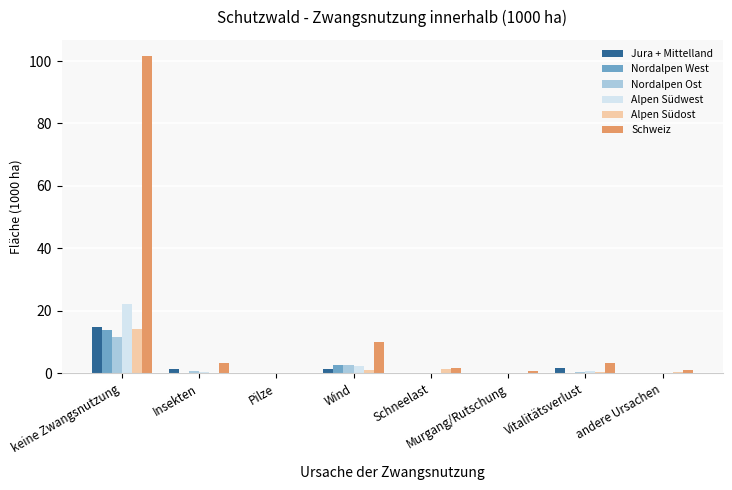

The Jura + Mittelland series shows -8.1 at Schneelast. True or false?

False